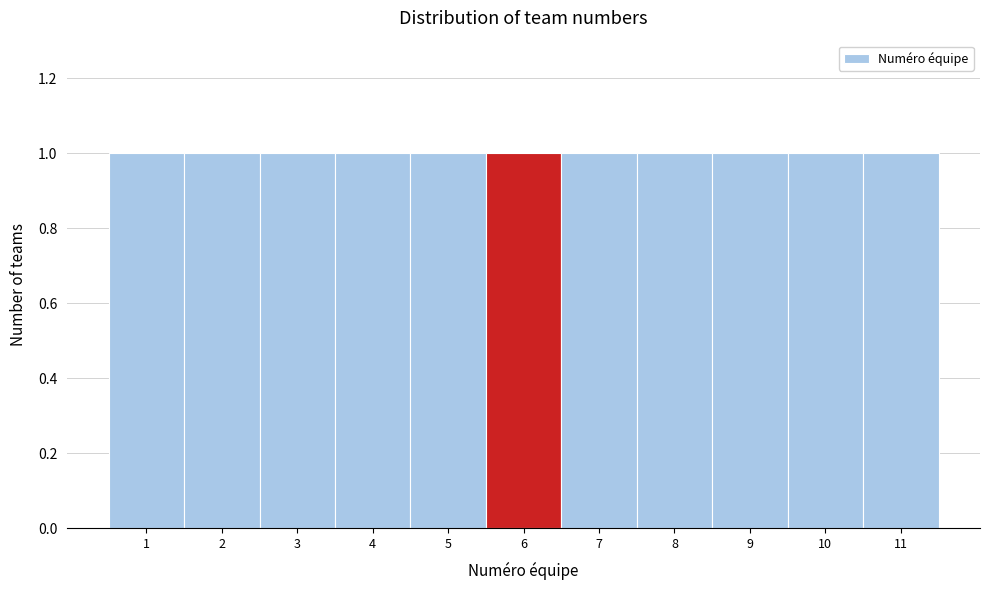

Reading left to right, list every bar in this chart as the range it spans on the x-axis followed by its height. The values are not printed on the chart, so give them approximately, as read against the axis.

0.5 to 1.5: 1
1.5 to 2.5: 1
2.5 to 3.5: 1
3.5 to 4.5: 1
4.5 to 5.5: 1
5.5 to 6.5: 1
6.5 to 7.5: 1
7.5 to 8.5: 1
8.5 to 9.5: 1
9.5 to 10.5: 1
10.5 to 11.5: 1